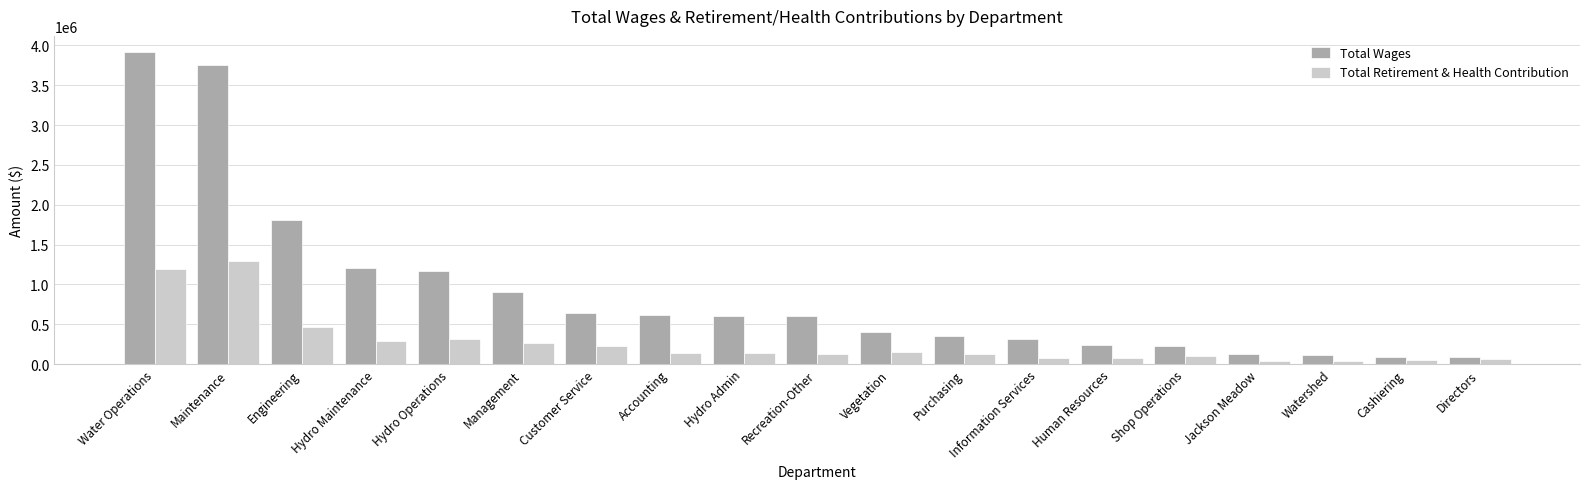

What is the spread (max minus min) of values at Shop Operations?

128466